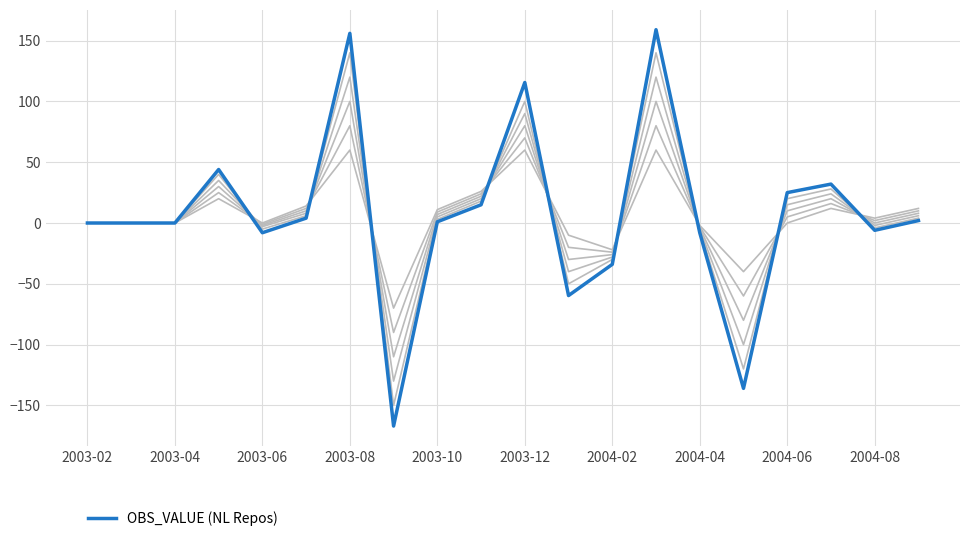

Is it true that OBS_VALUE equals 115.6 at 2003-12?

True